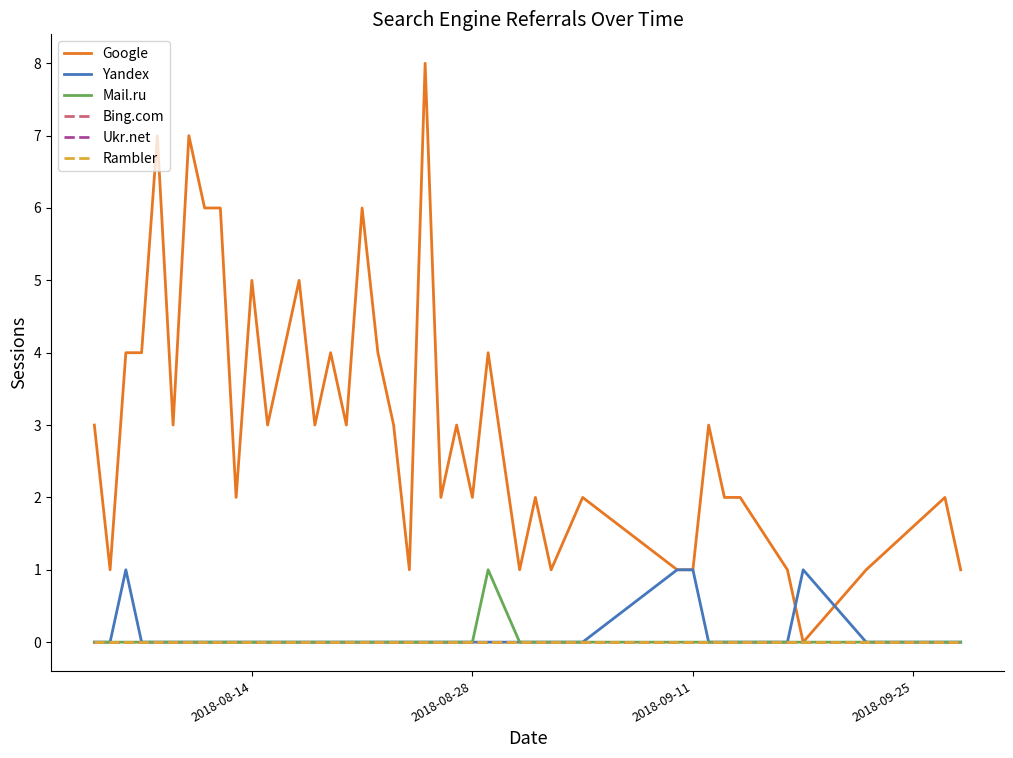

How many lines are shown in the chart?

6